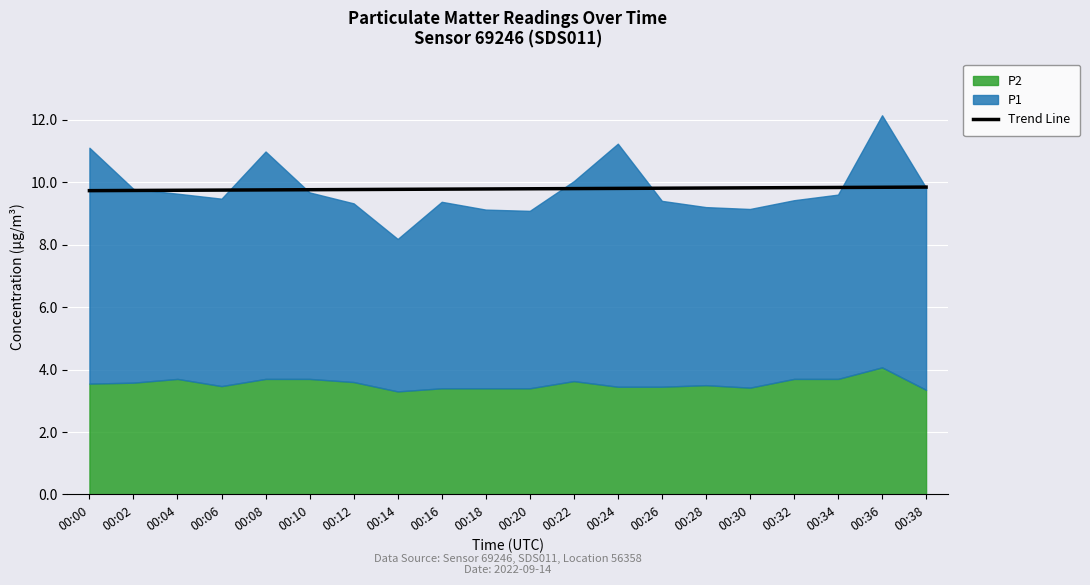

Does the chart display data point markers on the line(s)?

No